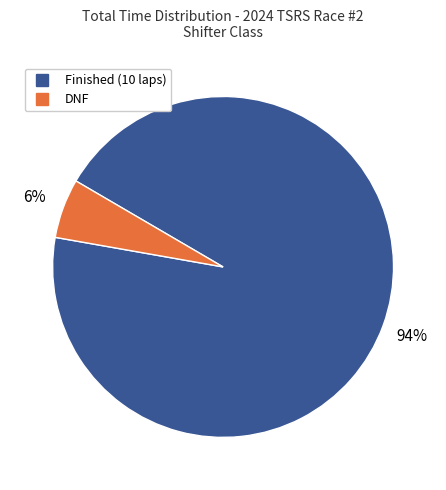

To the nearest percent, what is the average slice percentage?

50%